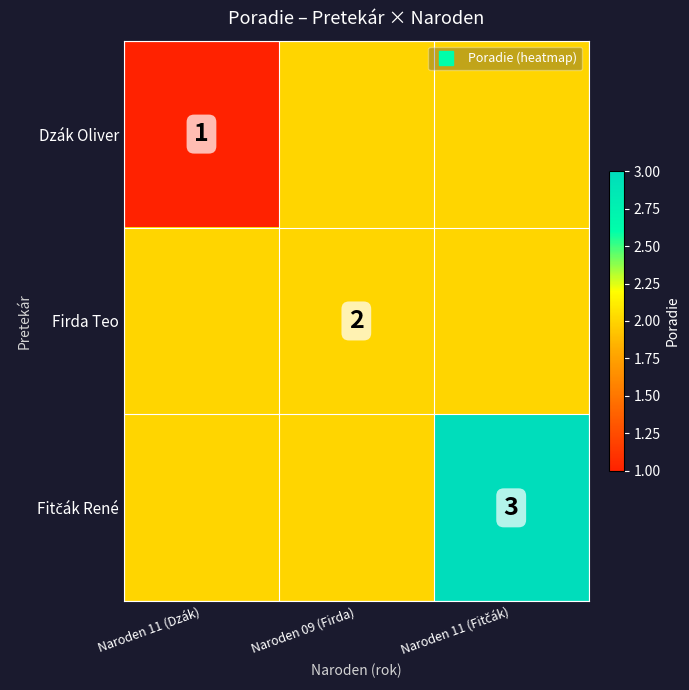

At which label does Fitčák René reach its minimum?

Naroden 11 (Dzák)